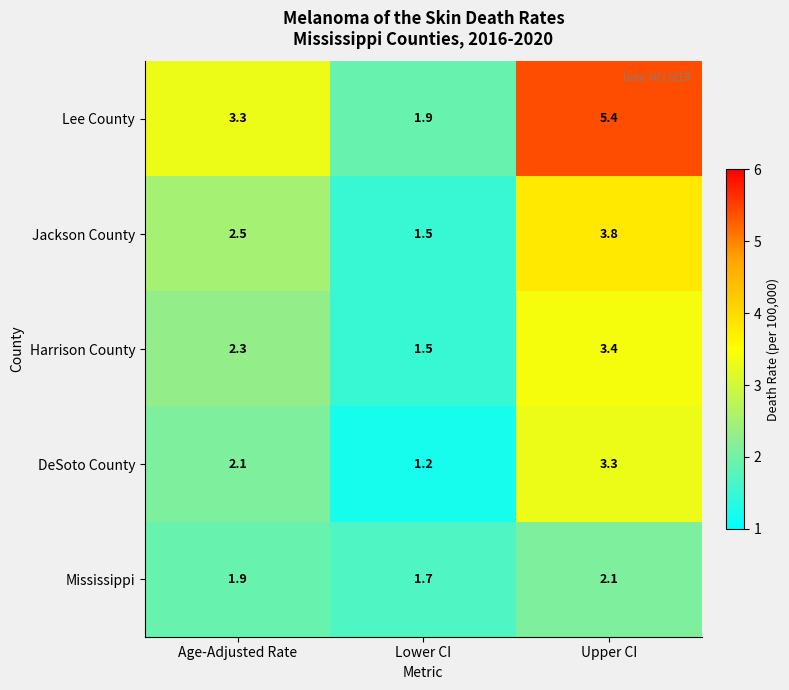

What is the minimum value shown in the chart?

1.2